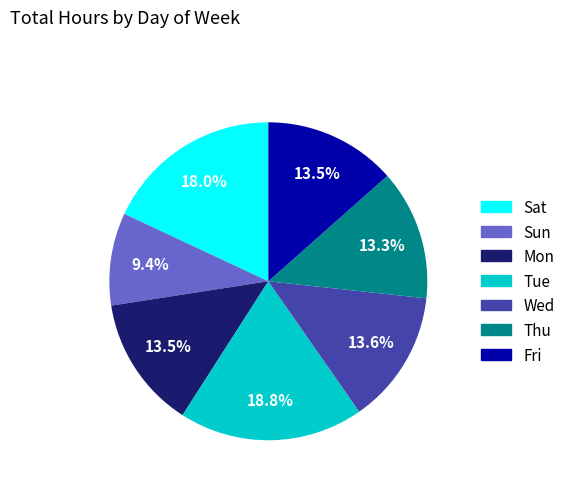

Is Sun the majority of the pie?

No